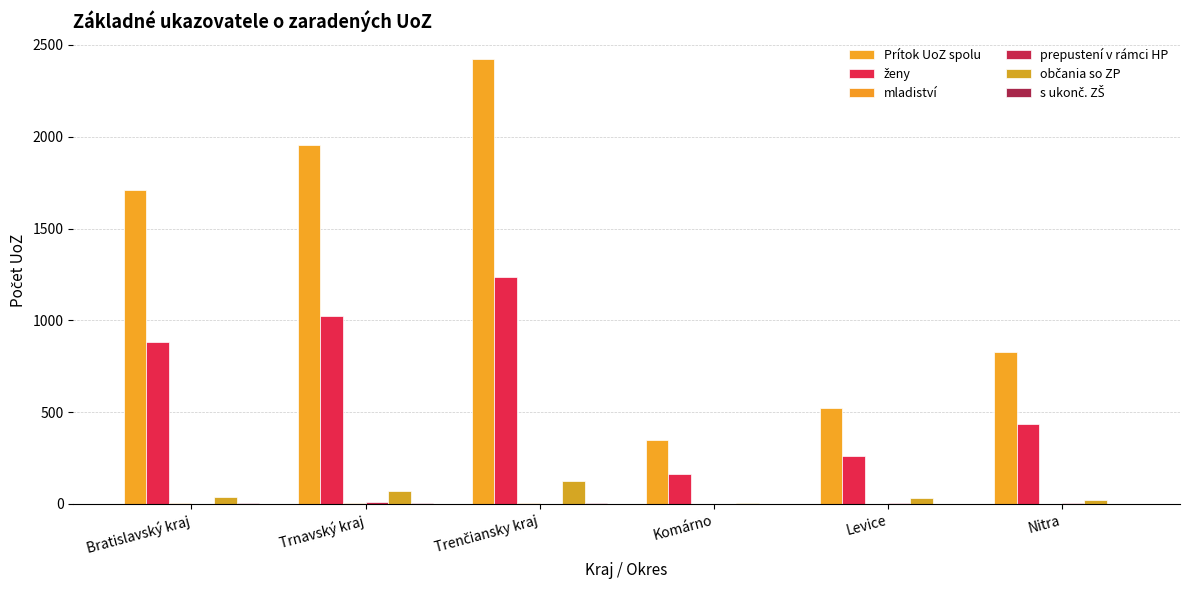

What is the greatest value displayed?

2426